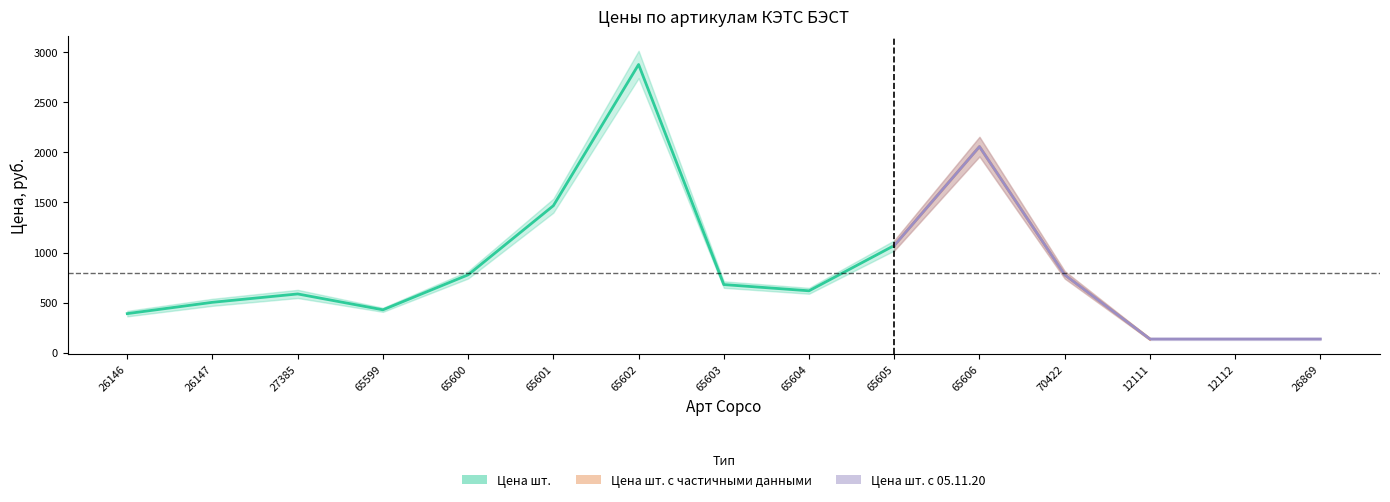

What is the label of the 11th point from the left?

65606